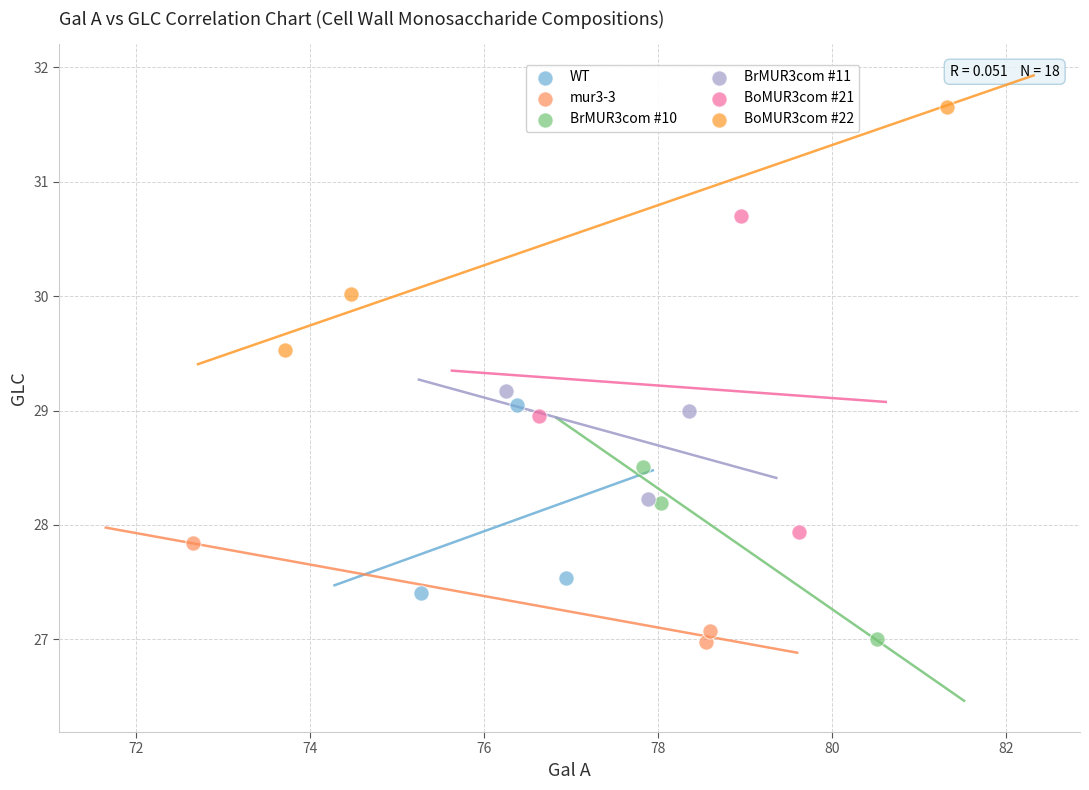

Which series reaches the maximum Y coordinate?

BoMUR3com #22